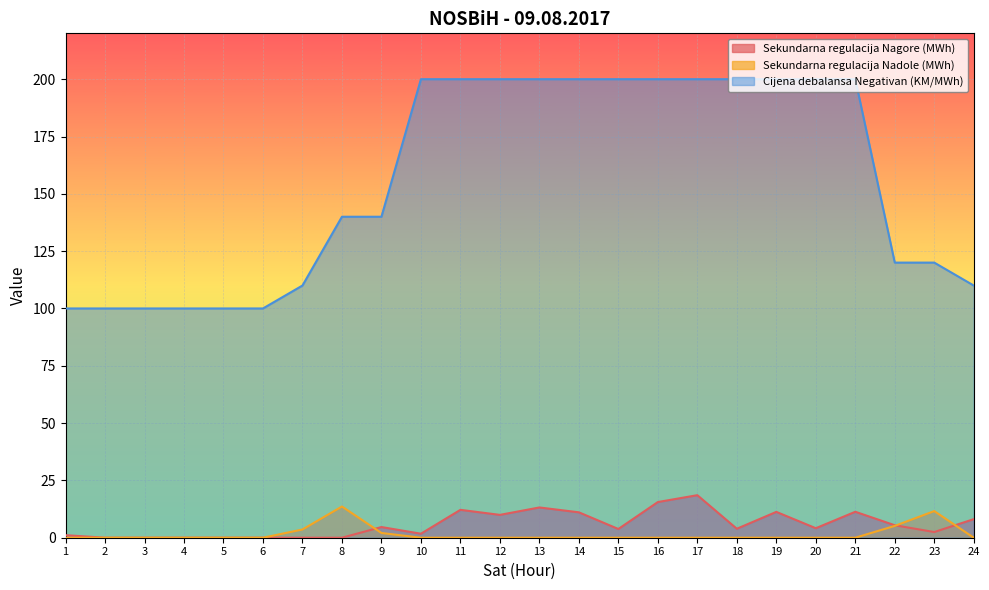

What are all the series names shown in the legend?

Sekundarna regulacija Nagore (MWh), Sekundarna regulacija Nadole (MWh), Cijena debalansa Negativan (KM/MWh)